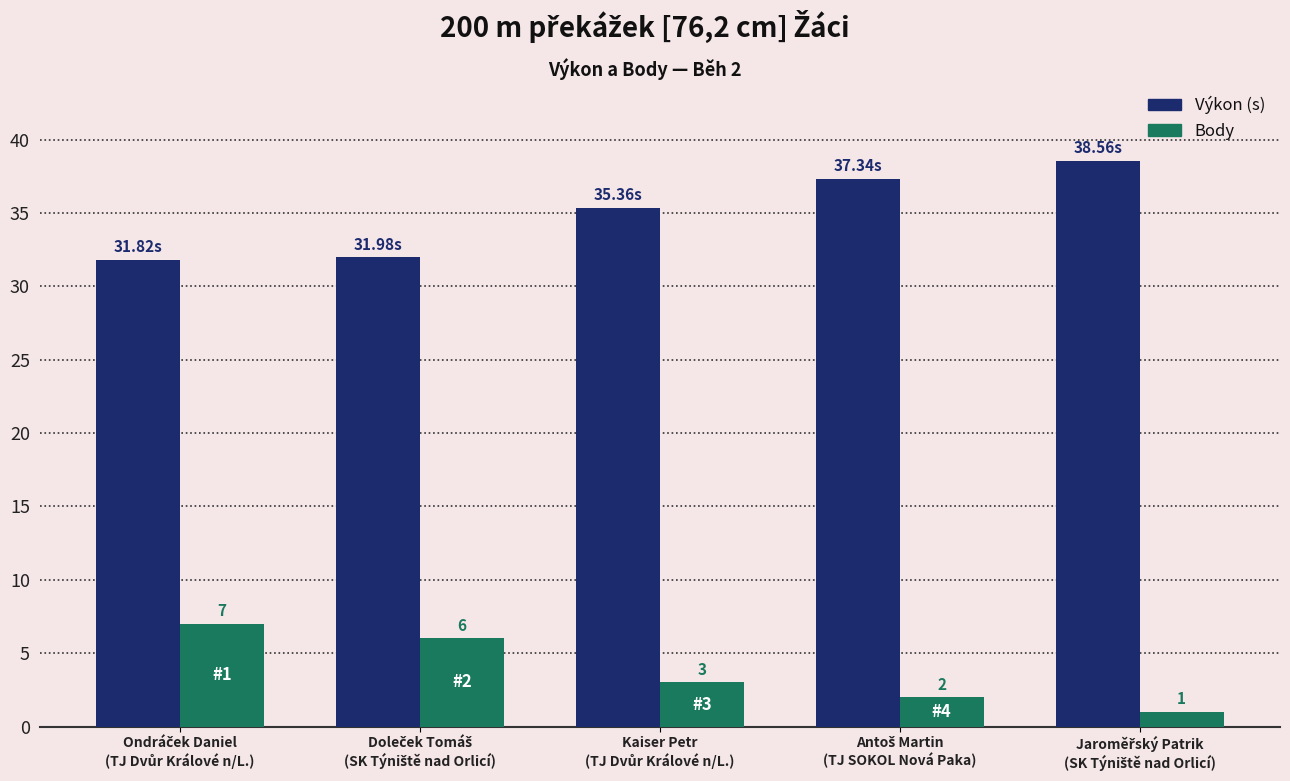

List the series in order of their peak value, lowest first.

Body, Výkon (s)